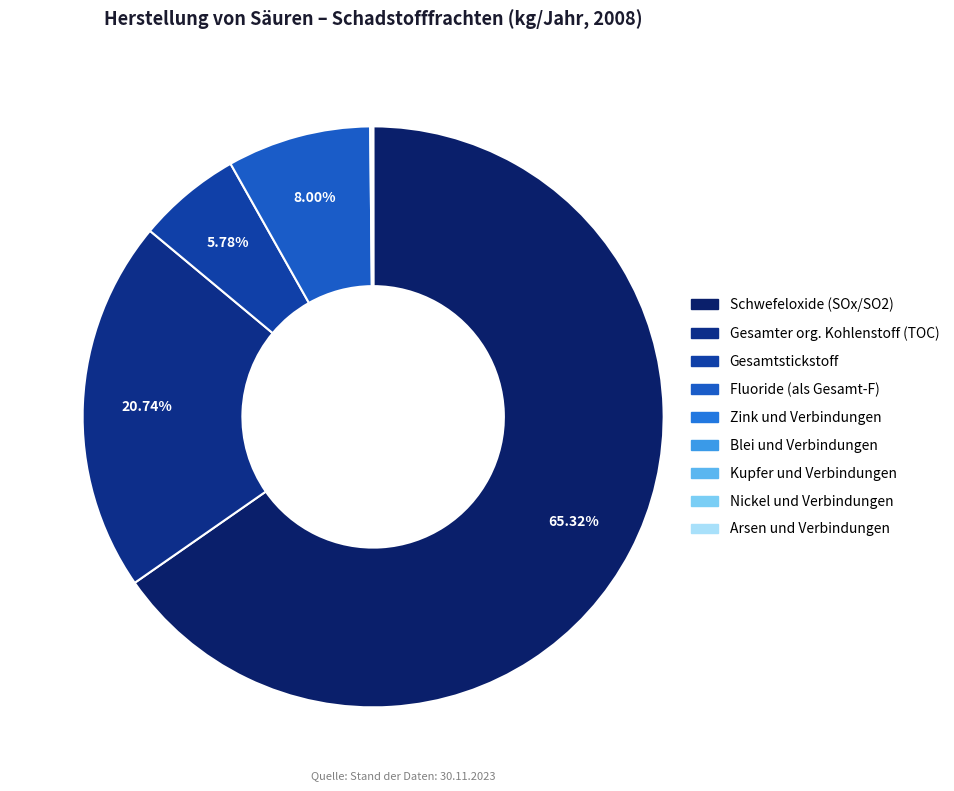

Which slice represents more than half of the pie?

Schwefeloxide (SOx/SO2)